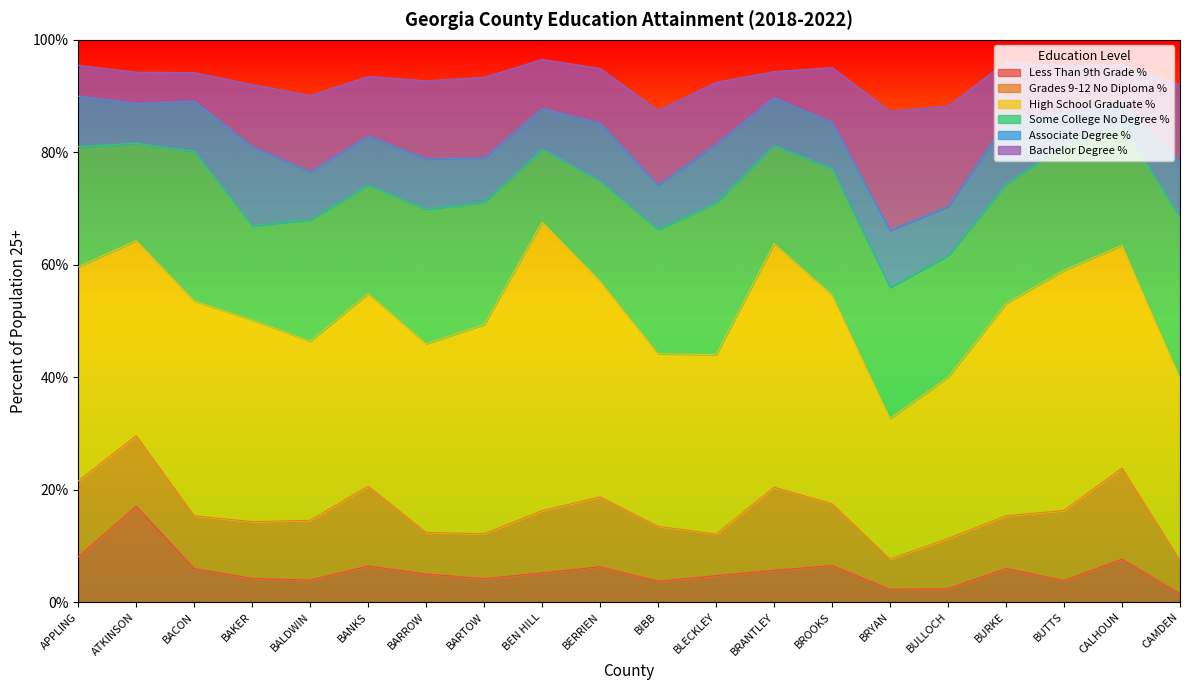

List the labels in order of Grades 9-12 No Diploma % value, smallest first.

BRYAN, CAMDEN, BLECKLEY, BARROW, BARTOW, BULLOCH, BURKE, BACON, BIBB, BAKER, BALDWIN, BROOKS, BEN HILL, BERRIEN, BUTTS, ATKINSON, APPLING, BANKS, BRANTLEY, CALHOUN